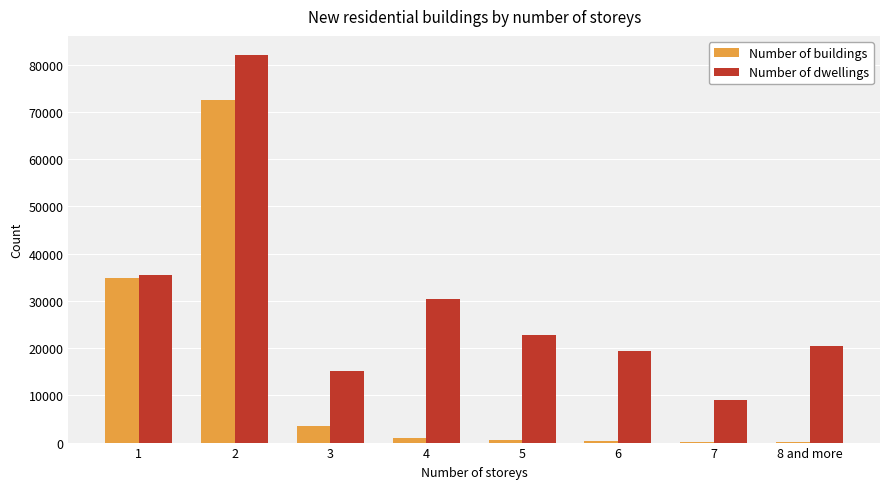

What is the maximum value for Number of buildings?

72528